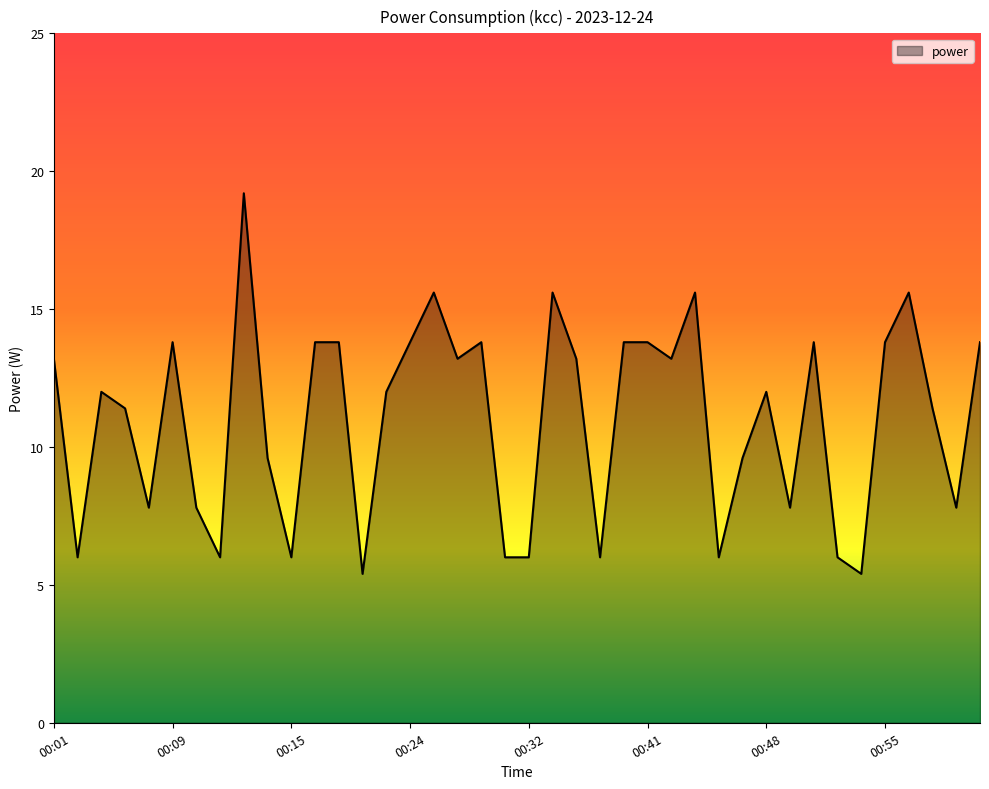

Reading left to right, transcribe all the data shown in this chart.

13.2	6.0	12.0	11.4	7.8	13.8	7.8	6.0	19.2	9.6	6.0	13.8	13.8	5.4	12.0	13.8	15.6	13.2	13.8	6.0	6.0	15.6	13.2	6.0	13.8	13.8	13.2	15.6	6.0	9.6	12.0	7.8	13.8	6.0	5.4	13.8	15.6	11.4	7.8	13.8